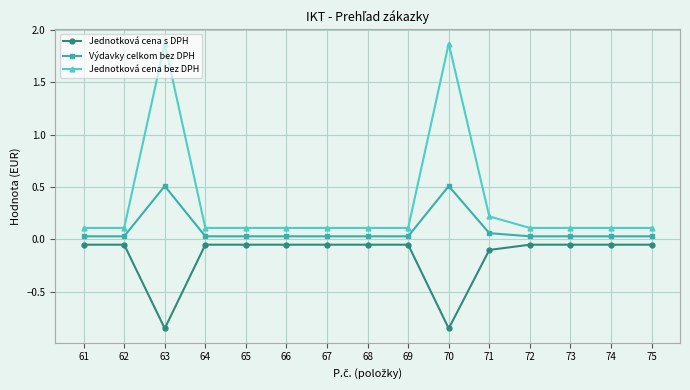

At 63, list the series in order from largest to smallest.

Jednotková cena bez DPH, Výdavky celkom bez DPH, Jednotková cena s DPH